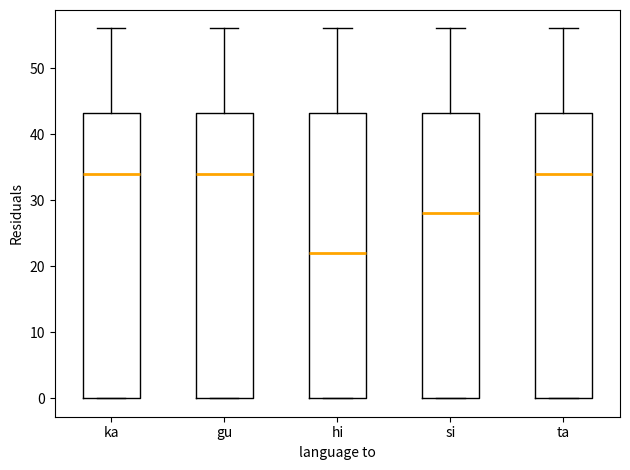

Reading left to right, transcribe this box plot: for each box, give where its median line is, the range the box spans, and where its two whiskers end, as read against the y-axis. The values are not printed on the chart, so give them approximately, as read against the axis.

ka: median 34, box 0 to 43, whiskers 0 to 56
gu: median 34, box 0 to 43, whiskers 0 to 56
hi: median 22, box 0 to 43, whiskers 0 to 56
si: median 28, box 0 to 43, whiskers 0 to 56
ta: median 34, box 0 to 43, whiskers 0 to 56